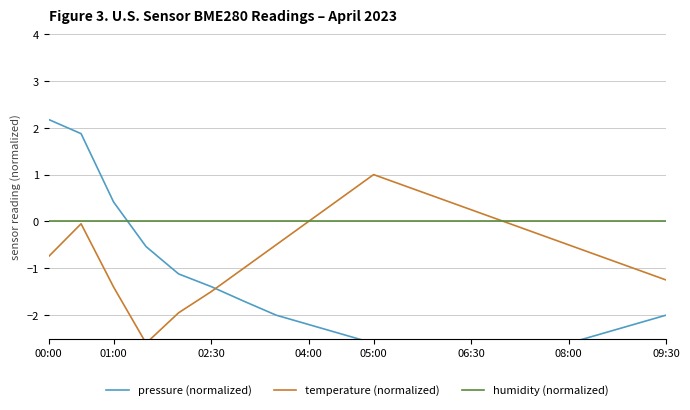

Which series ends up on top after the final intersection of pressure (normalized) and humidity (normalized)?

humidity (normalized)